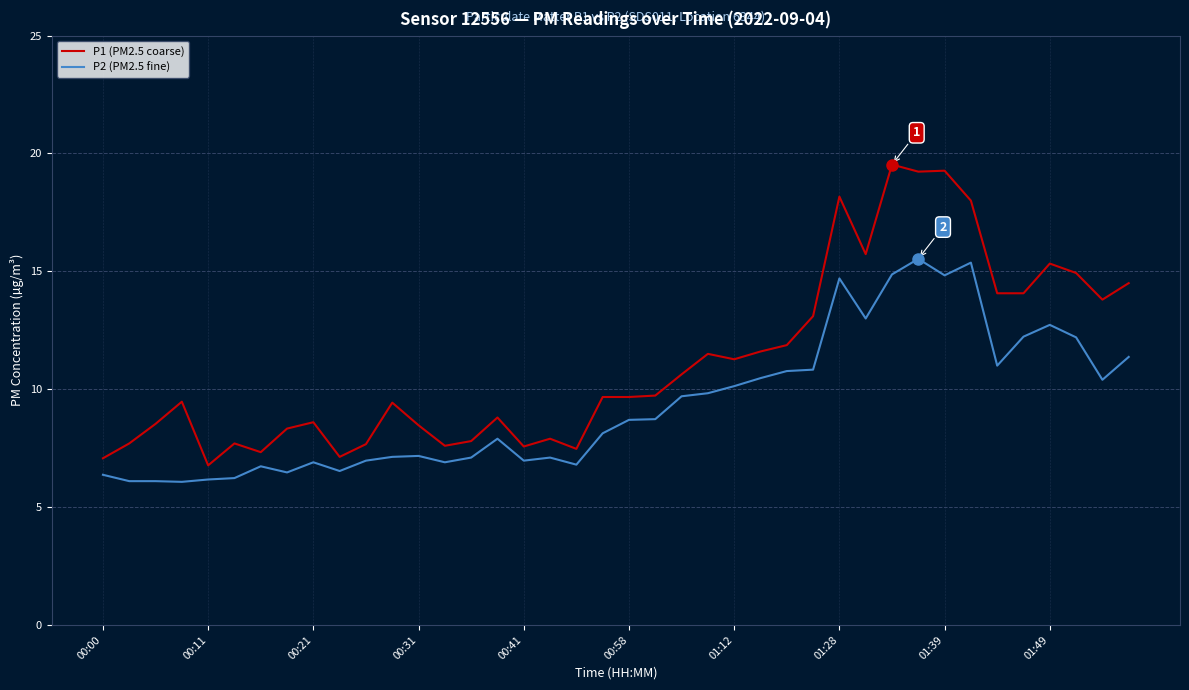

What is the difference between the maximum and minimum values in the P2 (PM2.5 fine) series?

9.5